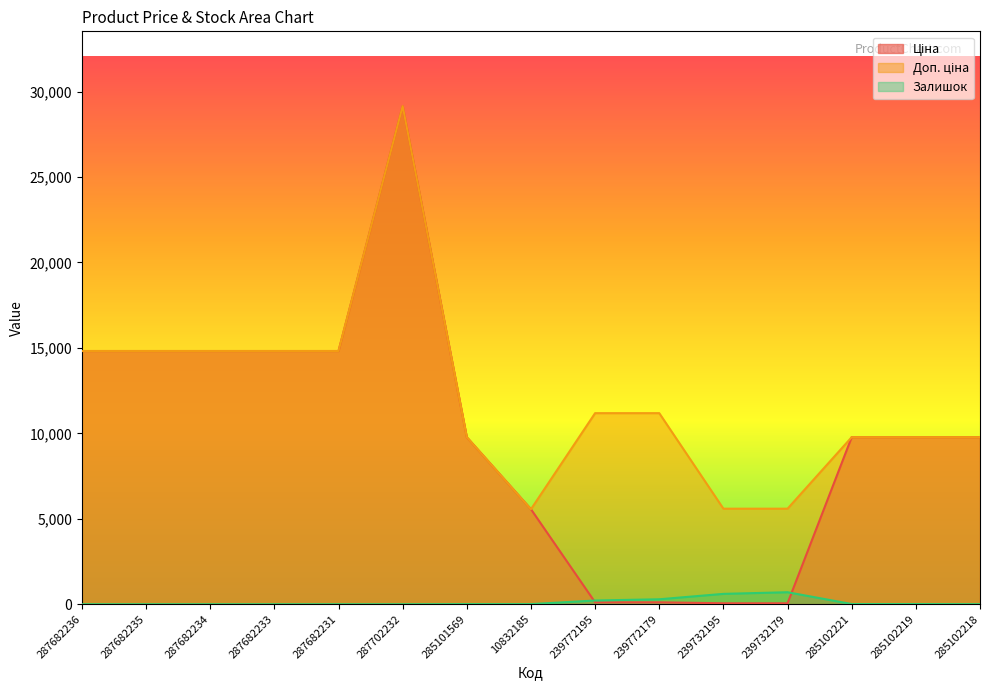

True or false: Доп. ціна and Ціна cross at least once.

False